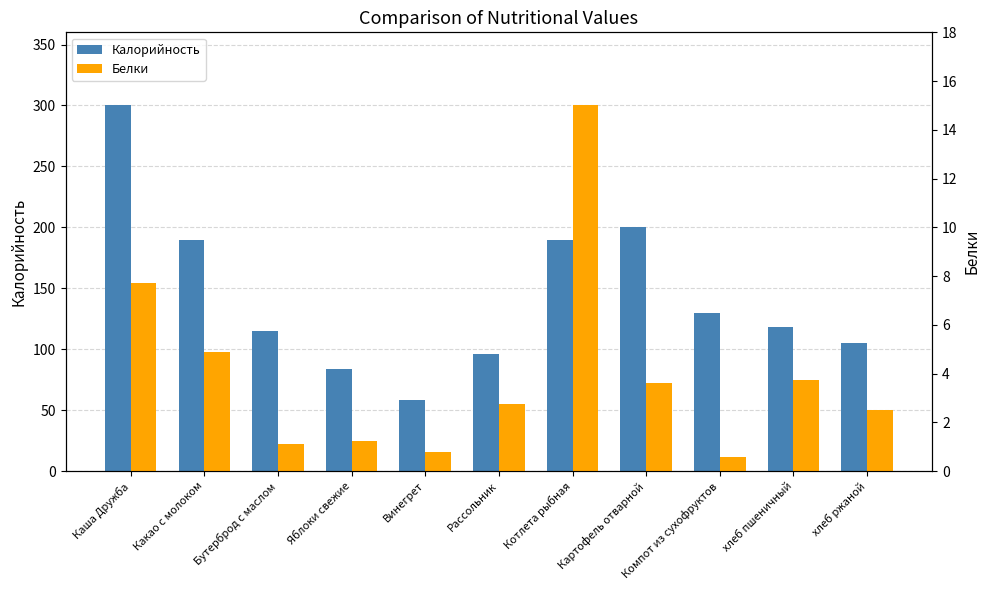

Reading right to left, extract all data points from this chart.

Калорийность: хлеб ржаной=105.0	хлеб пшеничный=118.0	Компот из сухофруктов=130.0	Картофель отварной=200.0	Котлета рыбная=190.0	Рассольник=95.8	Винегрет=58.4	Яблоки свежие=84.2	Бутерброд с маслом=115.0	Какао с молоком=190.0	Каша Дружба=300.0
Белки: хлеб ржаной=2.5	хлеб пшеничный=3.8	Компот из сухофруктов=0.6	Картофель отварной=3.6	Котлета рыбная=15.0	Рассольник=2.8	Винегрет=0.8	Яблоки свежие=1.2	Бутерброд с маслом=1.1	Какао с молоком=4.9	Каша Дружба=7.7